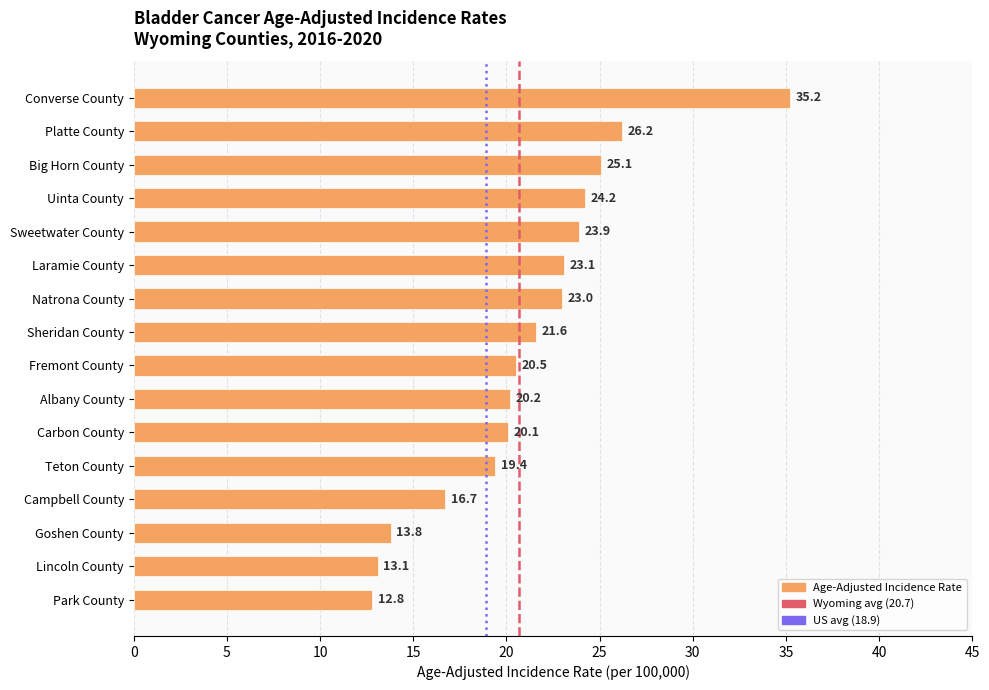

What is the label of the 2nd bar from the bottom?

Lincoln County